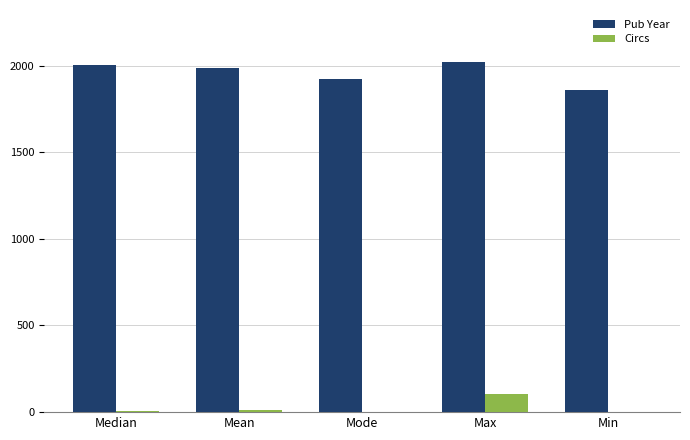

What is the total value across all series at Min?

1859